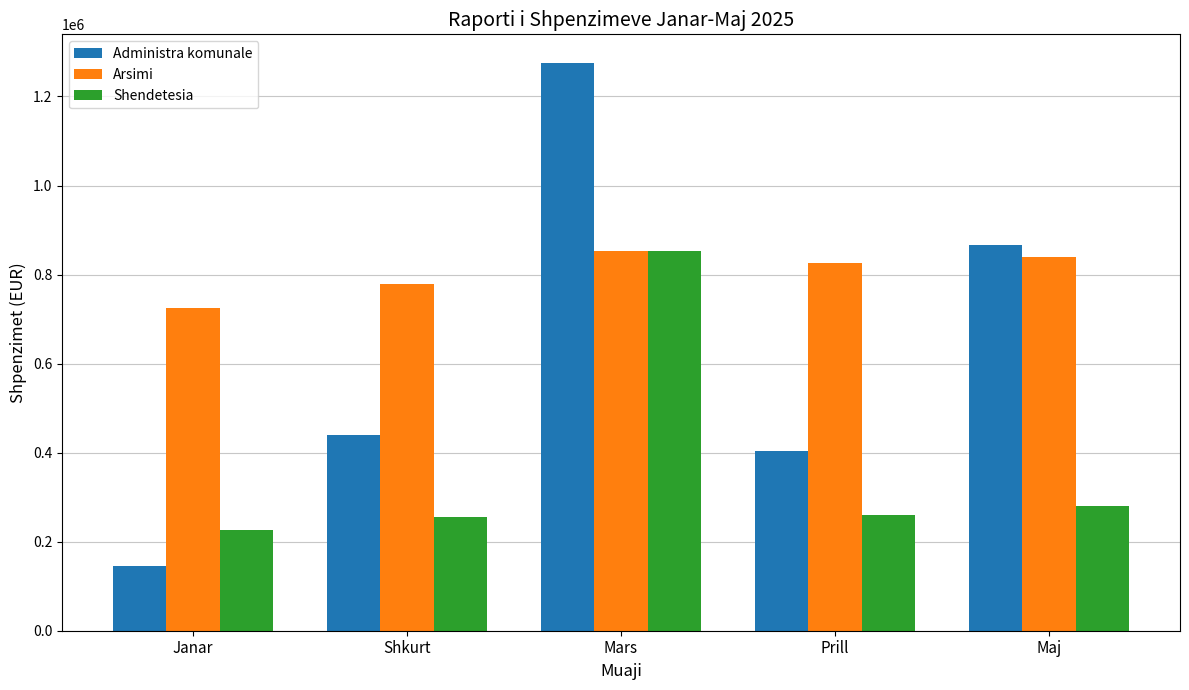

What are all the series names shown in the legend?

Administra komunale, Arsimi, Shendetesia